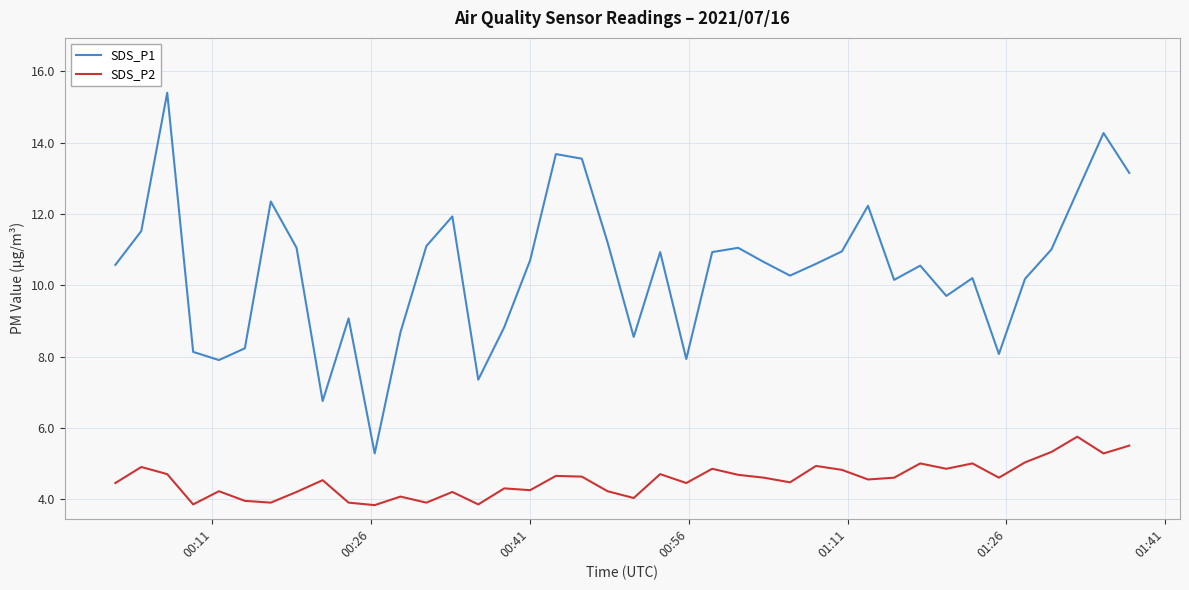

What is the minimum value shown in the chart?

3.8